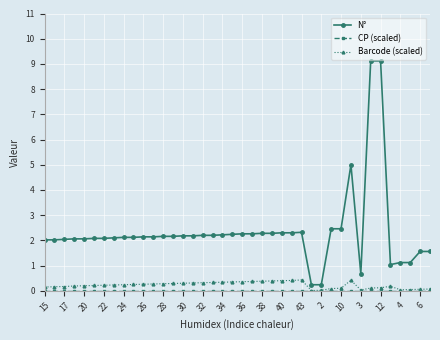

What is the value of the N° point at the 40th from the left?

1.6